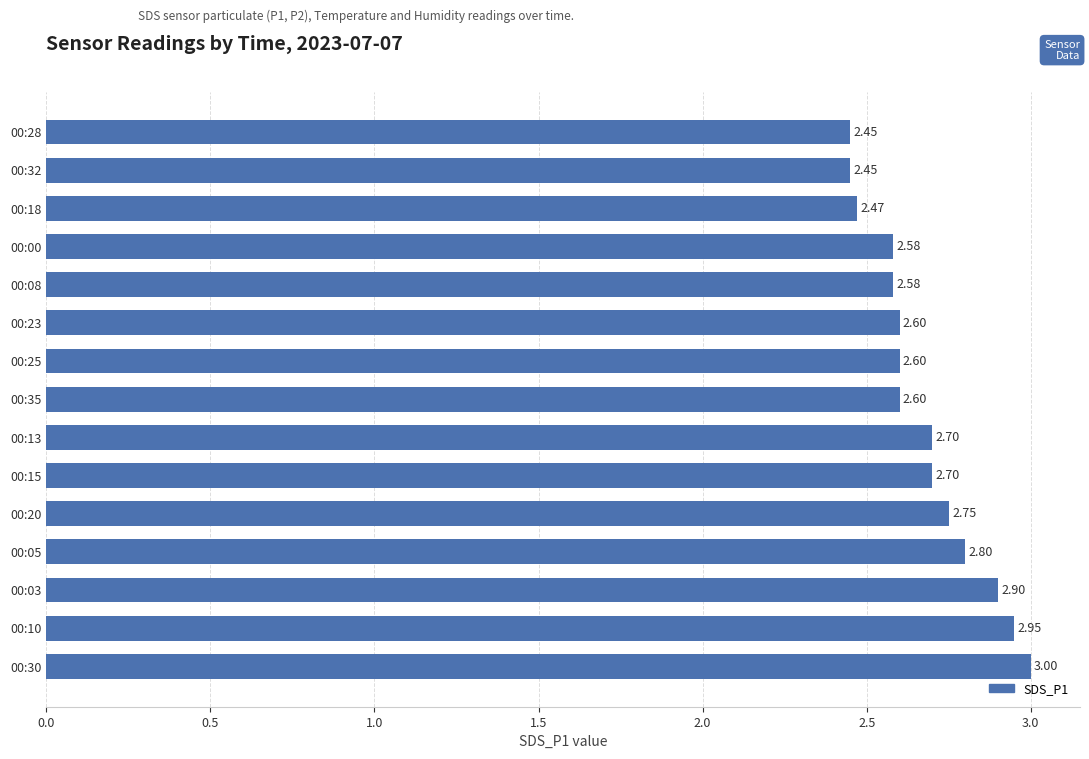

Which has a higher value, 00:10 or 00:13?

00:10